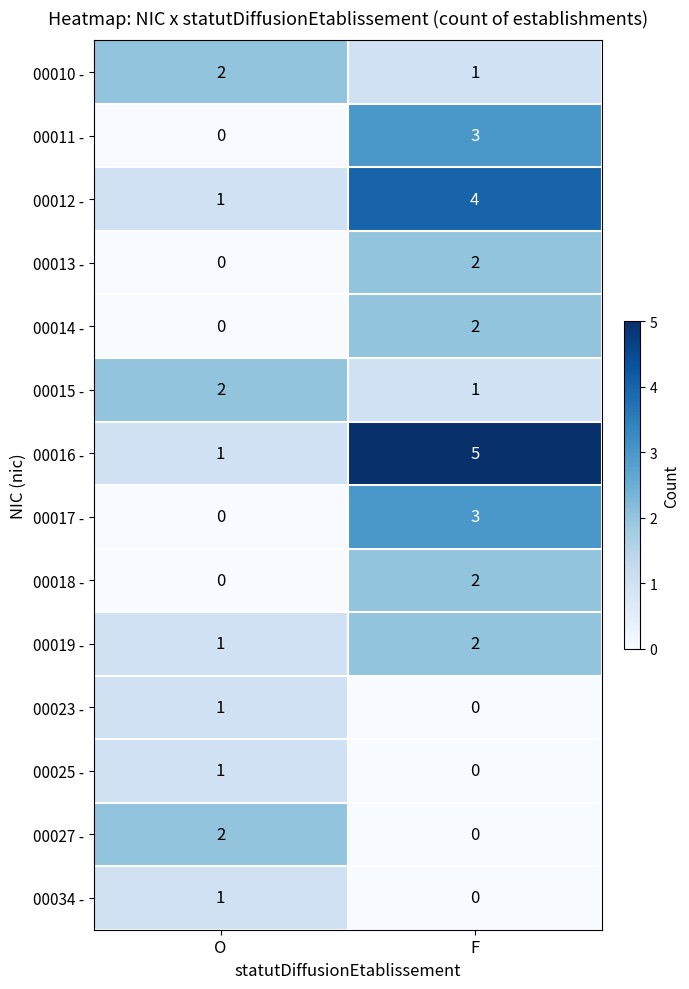

Reading right to left, extract all data points from this chart.

00010 -: 1	2
00011 -: 3	0
00012 -: 4	1
00013 -: 2	0
00014 -: 2	0
00015 -: 1	2
00016 -: 5	1
00017 -: 3	0
00018 -: 2	0
00019 -: 2	1
00023 -: 0	1
00025 -: 0	1
00027 -: 0	2
00034 -: 0	1